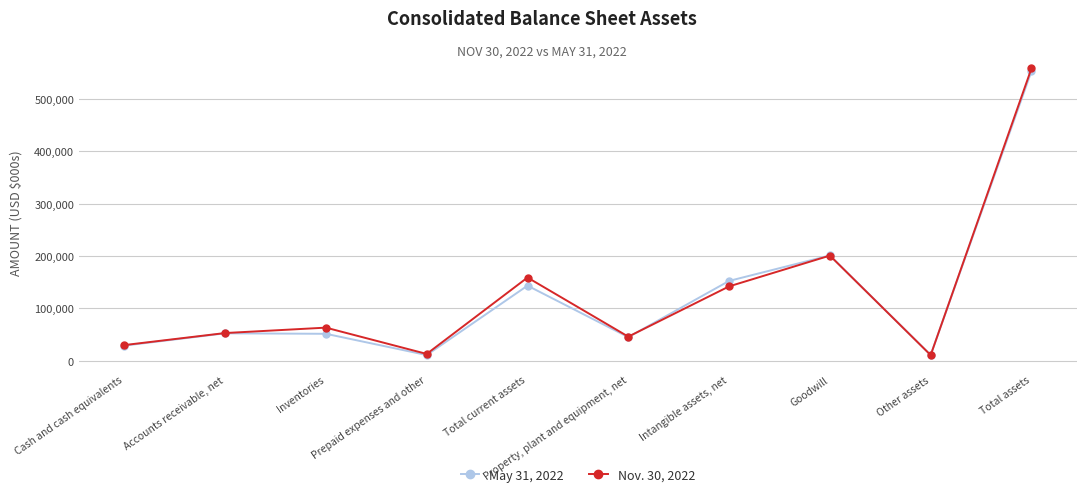

How many interior local valleys does the Nov. 30, 2022 series have?

3